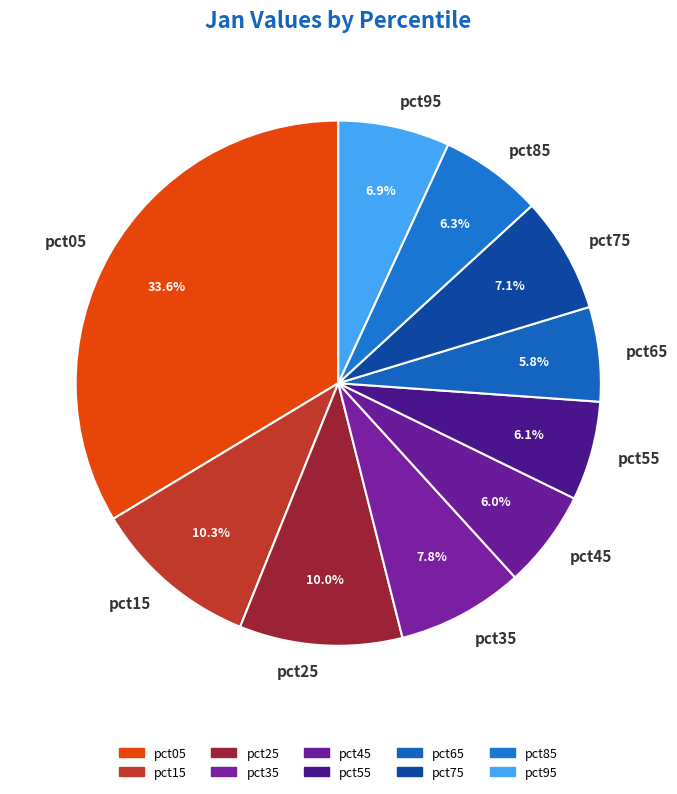

Which slice is the largest?

pct05